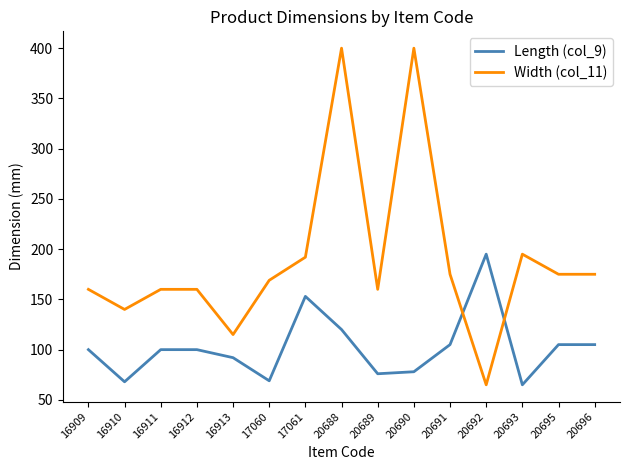

What is the sum of the Width (col_11) values at 16912 and 17061?

352